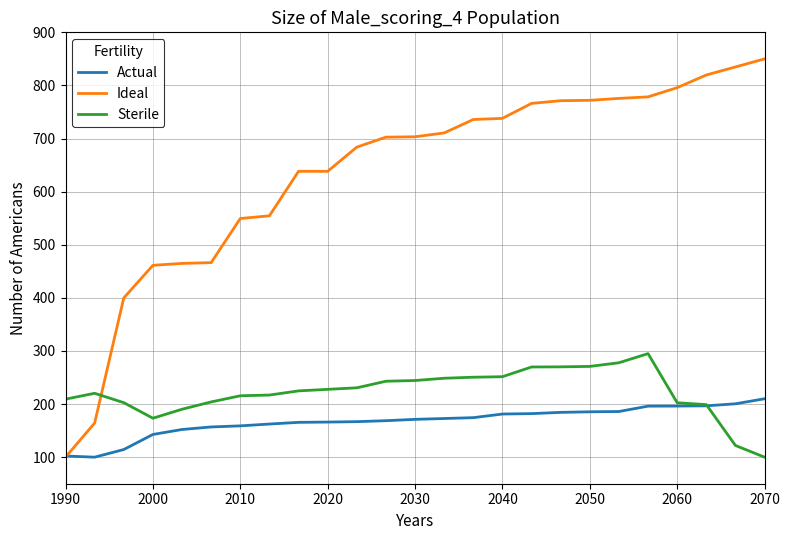

What is the minimum value shown in the chart?

100.0